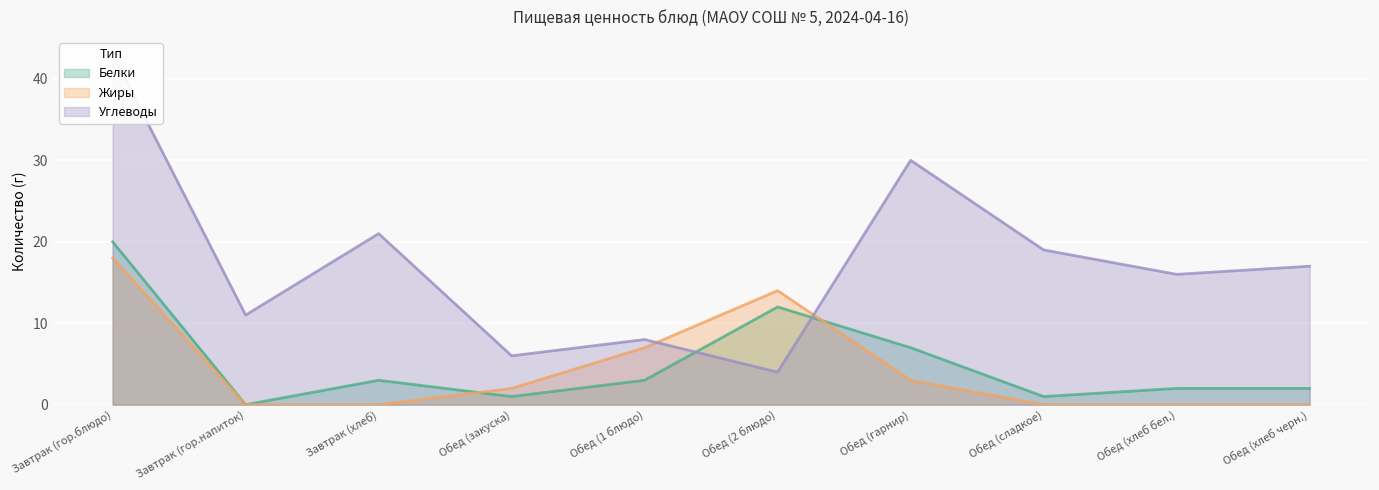

What is the value of the Белки point at the 3rd from the left?

3